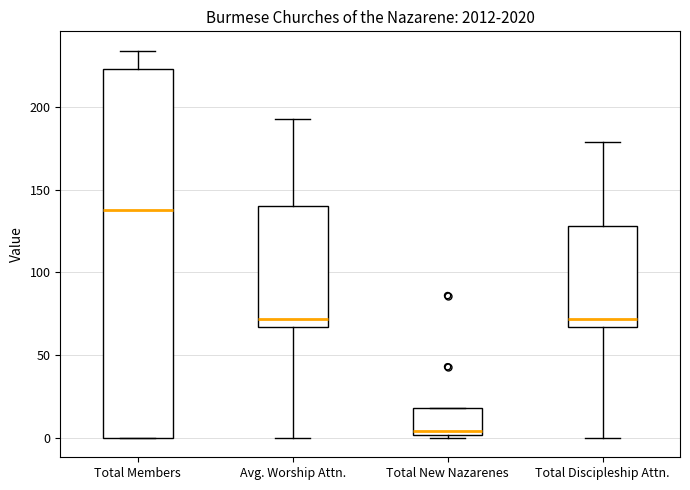

Comparing the boxes themselves (not the whiskers), which one is the tallest?

Total Members